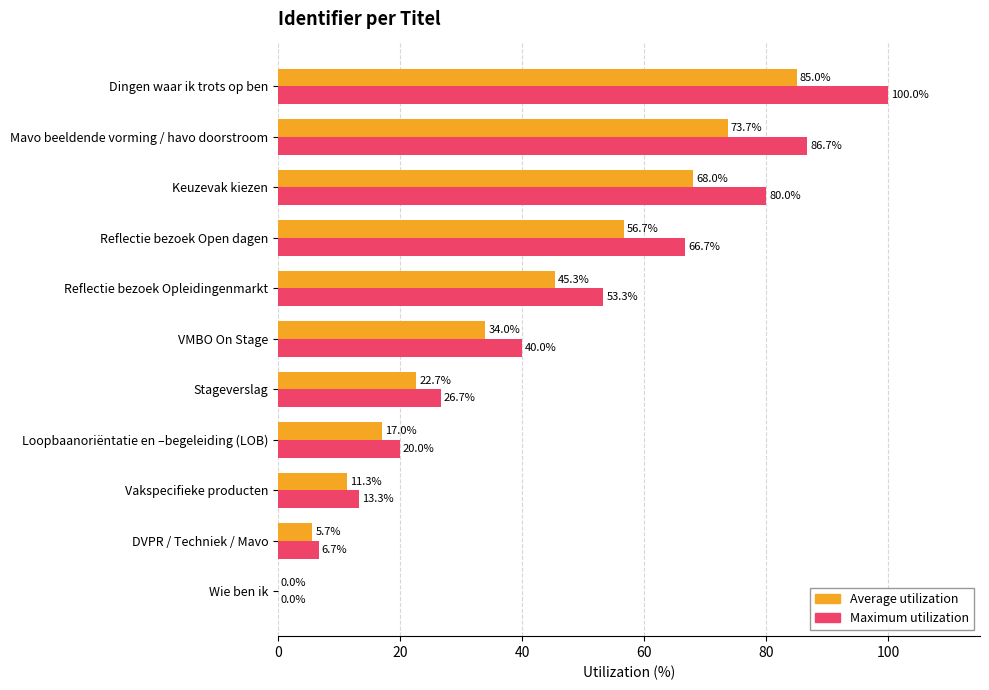

At which category is the sum across all series the highest?

Dingen waar ik trots op ben